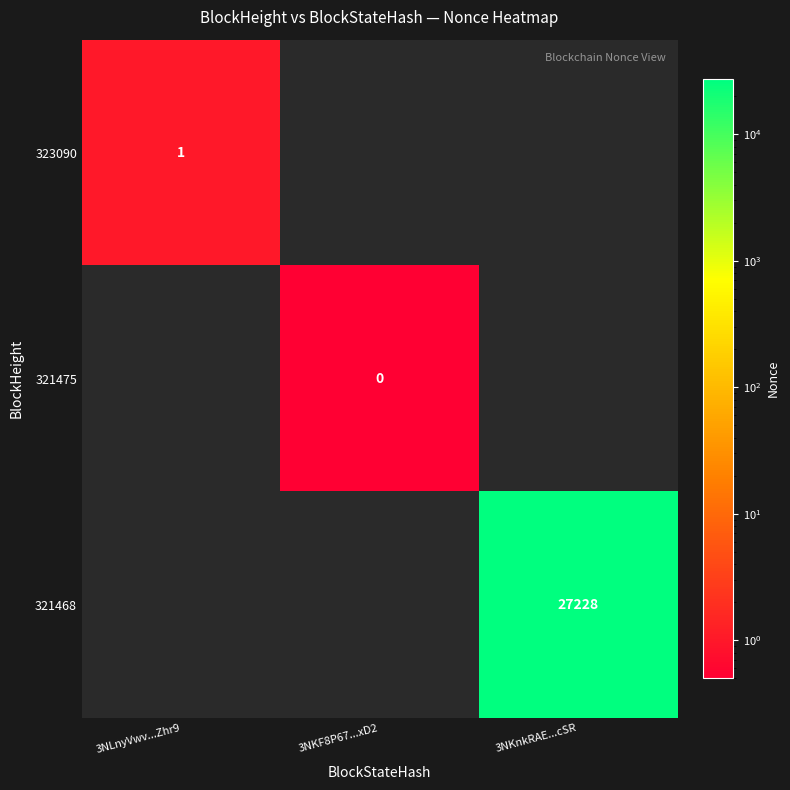

Is the value of 321468 at 3NKnkRAE...cSR greater than the value of 321475 at 3NKF8P67...xD2?

Yes